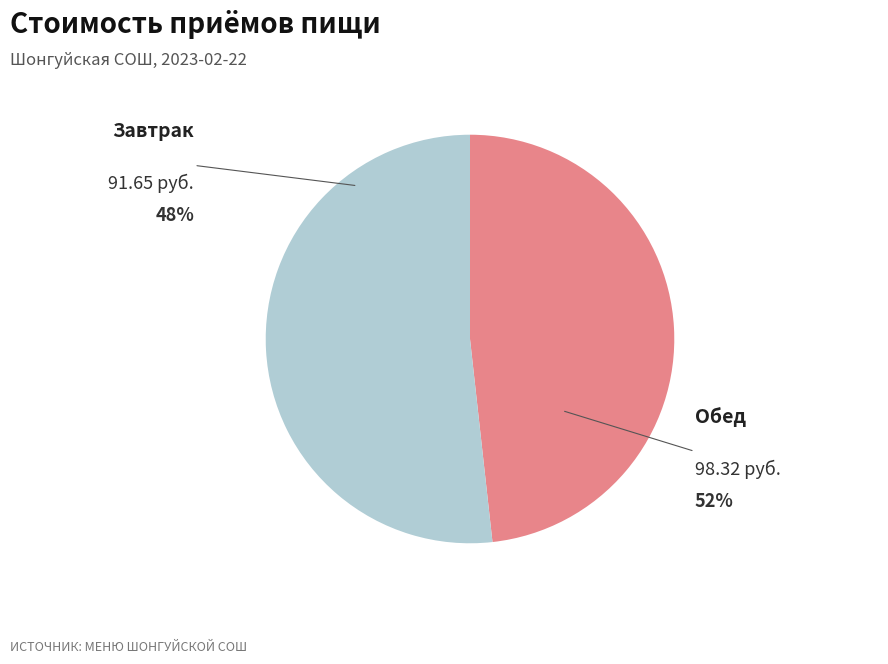

Combined, what portion of the pie is Завтрак and Обед?

100.0%